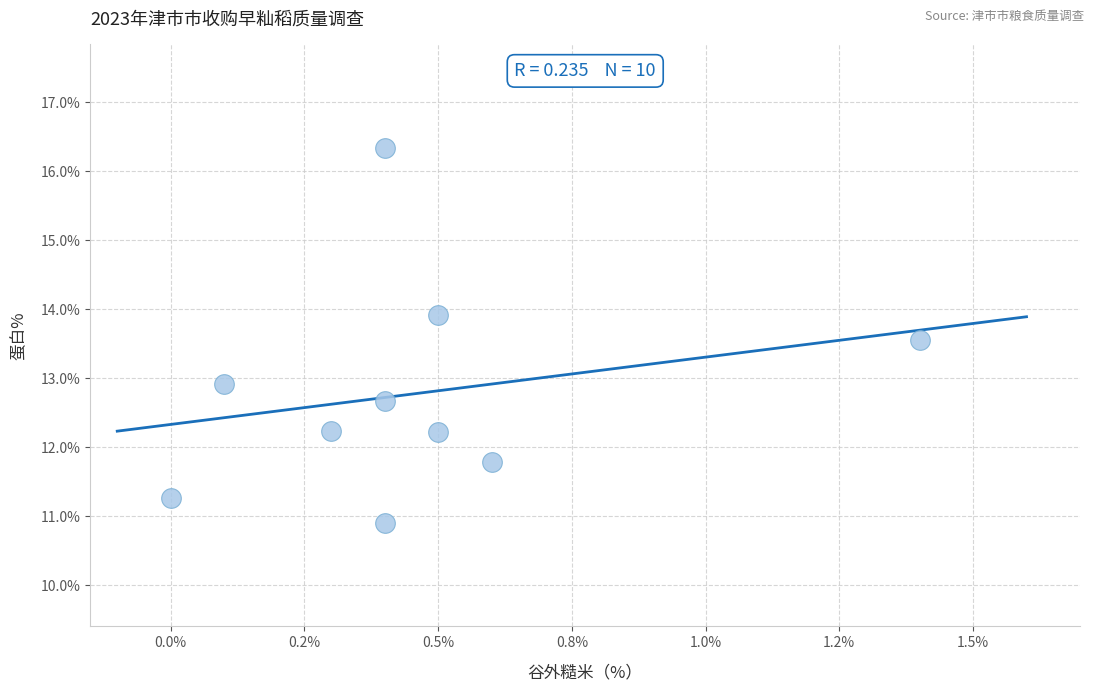

What is the average X value?

0.5